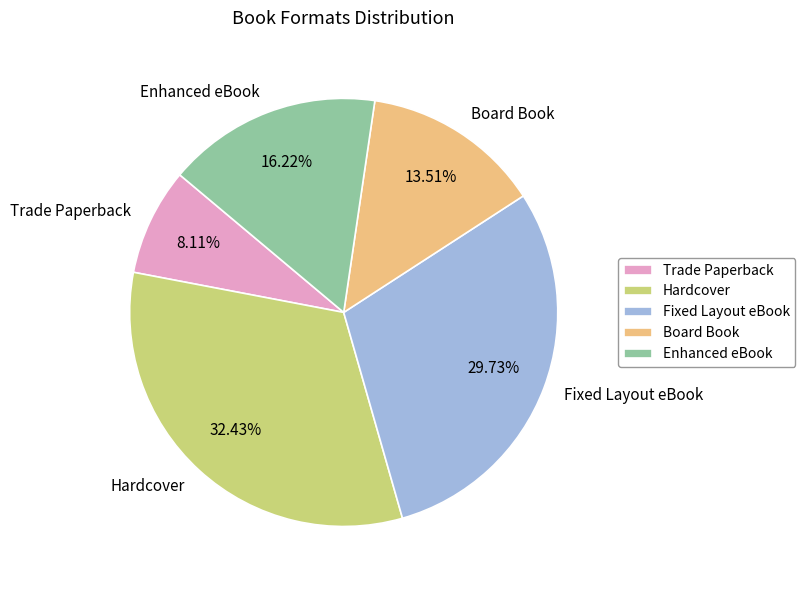

How many slices are in this pie chart?

5